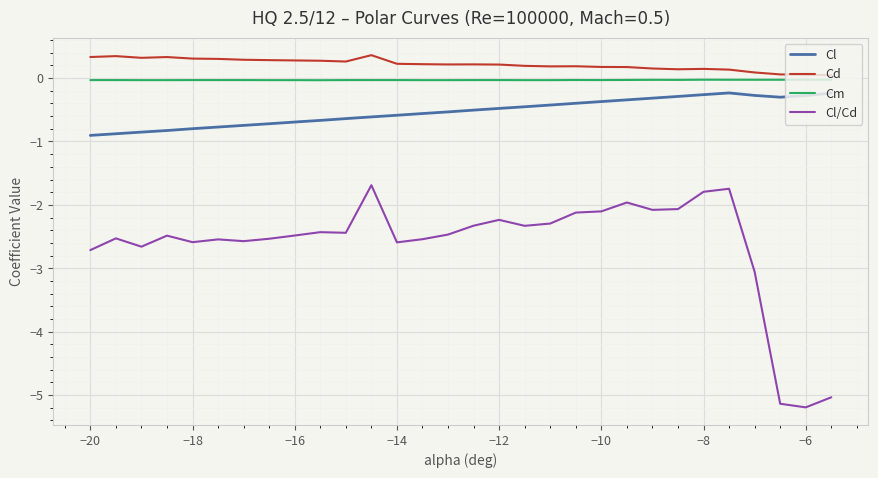

True or false: Cl and Cd intersect in this chart.

False